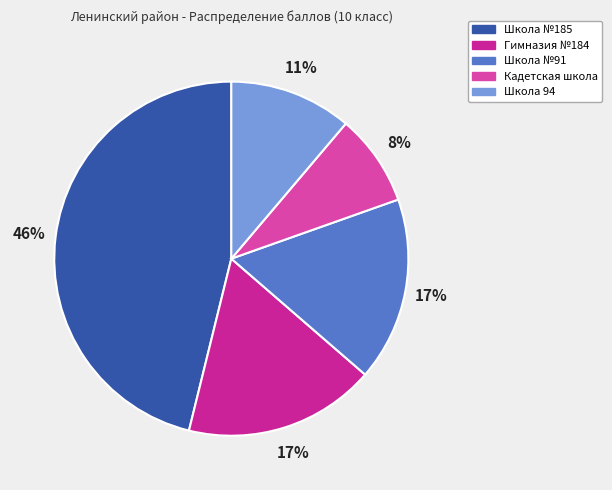

To the nearest percent, what is the average slice percentage?

20%